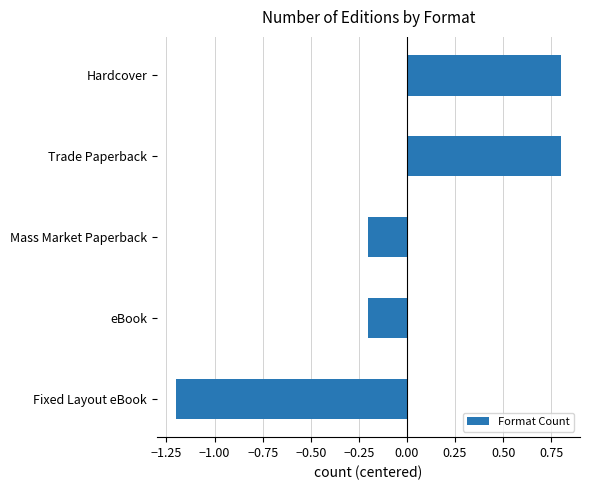

What is the difference between the maximum and second lowest values?

1.0